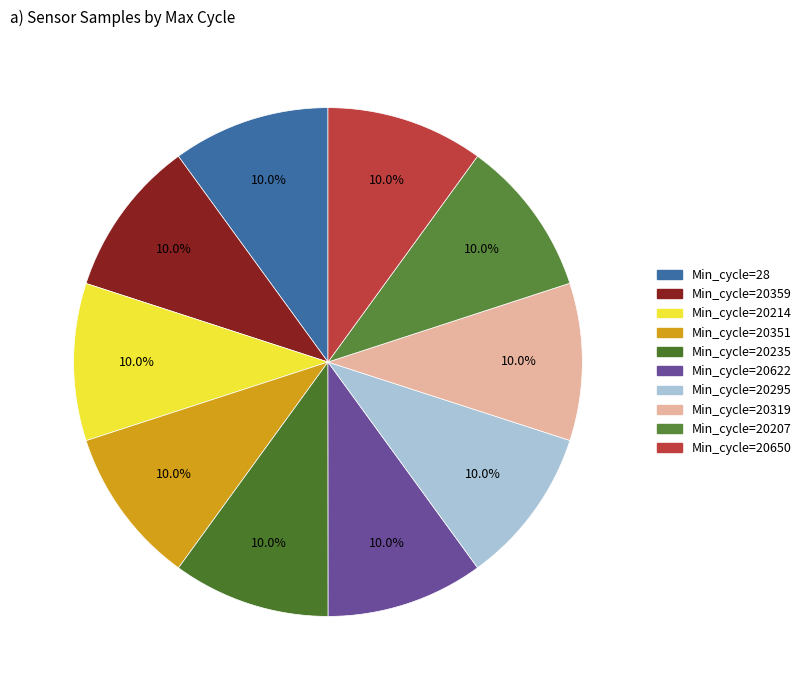

Count the number of slices in the pie.

10